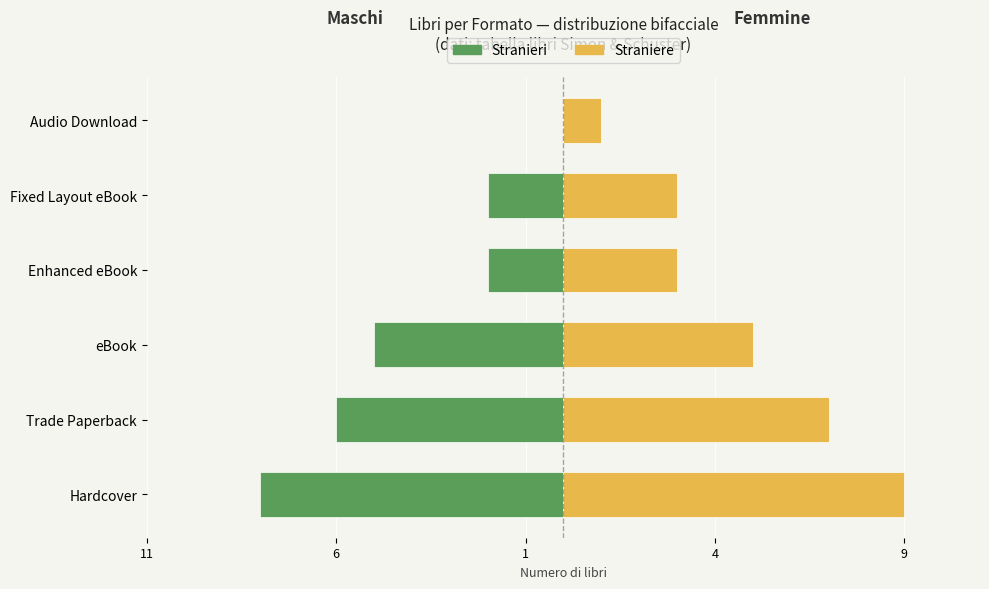

What is the average value of the Stranieri series?

-4